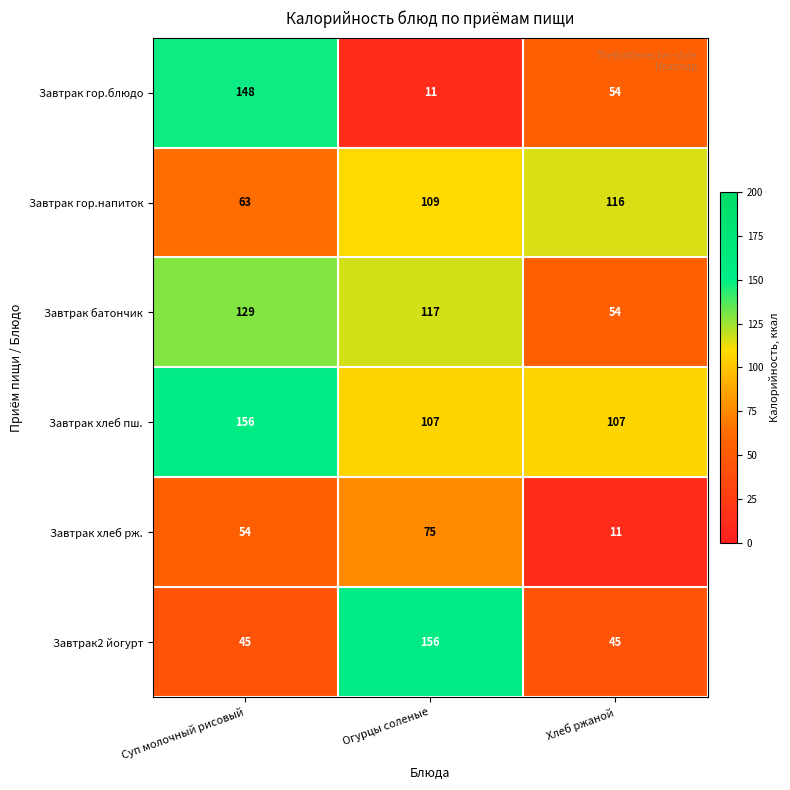

Read the Завтрак гор.блюдо value at Хлеб ржаной.

54